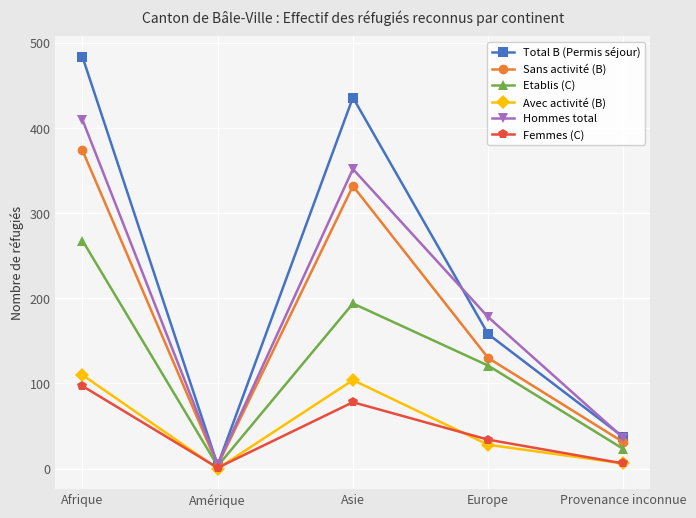

The Total B (Permis séjour) series shows 158 at Europe. True or false?

True